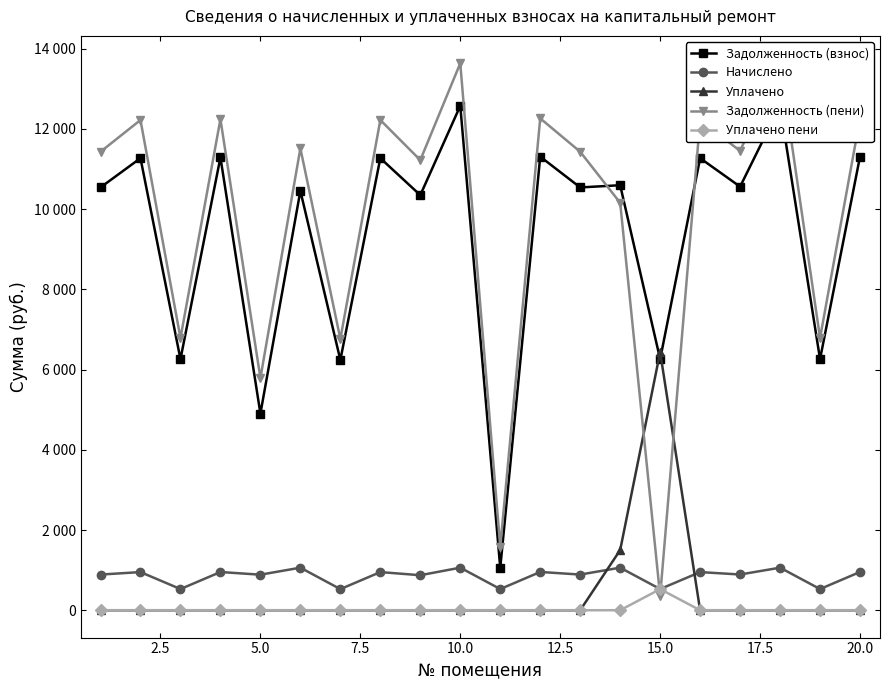

How many values in the Уплачено пени series exceed 0?

1